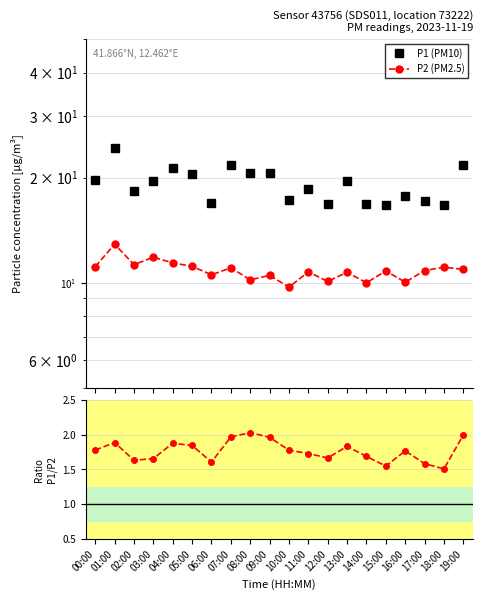

List the series in order of their overall mean, highest first.

P1 (PM10), P2 (PM2.5), P1/P2 ratio